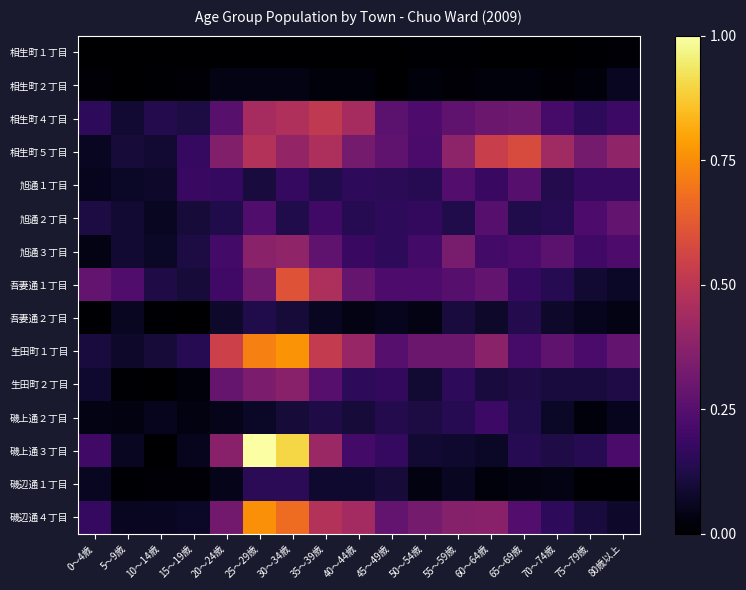

At 80歳以上, list the series in order from smallest to largest.

磯辺通１丁目, 相生町１丁目, 吾妻通２丁目, 磯上通２丁目, 相生町２丁目, 吾妻通１丁目, 磯辺通４丁目, 生田町２丁目, 旭通１丁目, 相生町４丁目, 磯上通３丁目, 旭通３丁目, 旭通２丁目, 生田町１丁目, 相生町５丁目